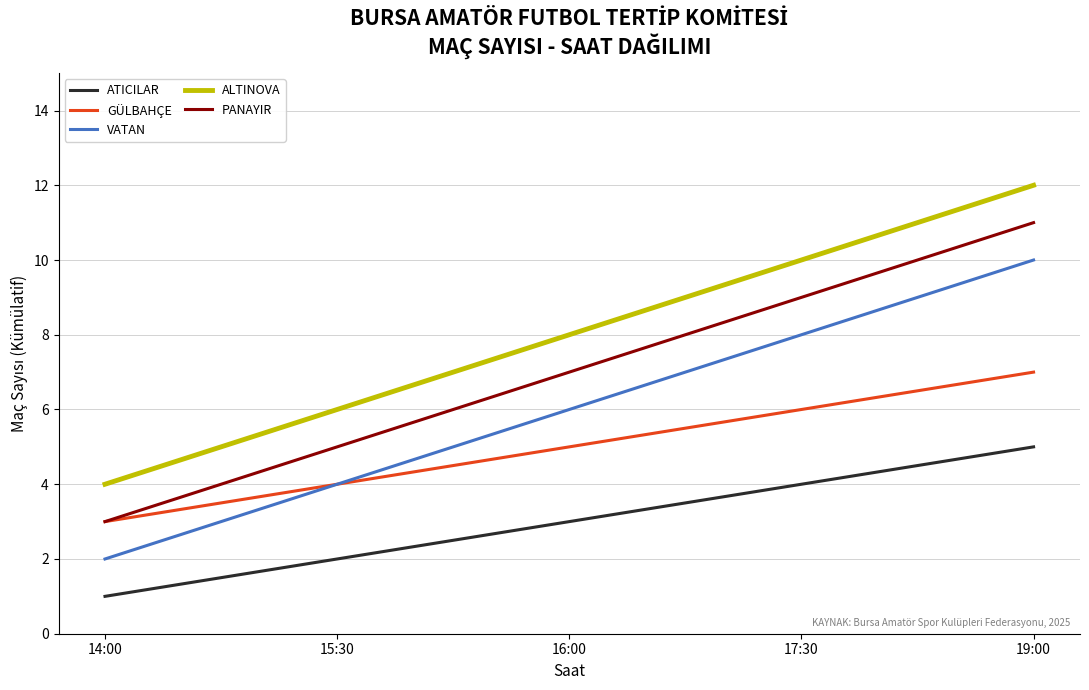

At how many categories does at least one series exceed 3?

5